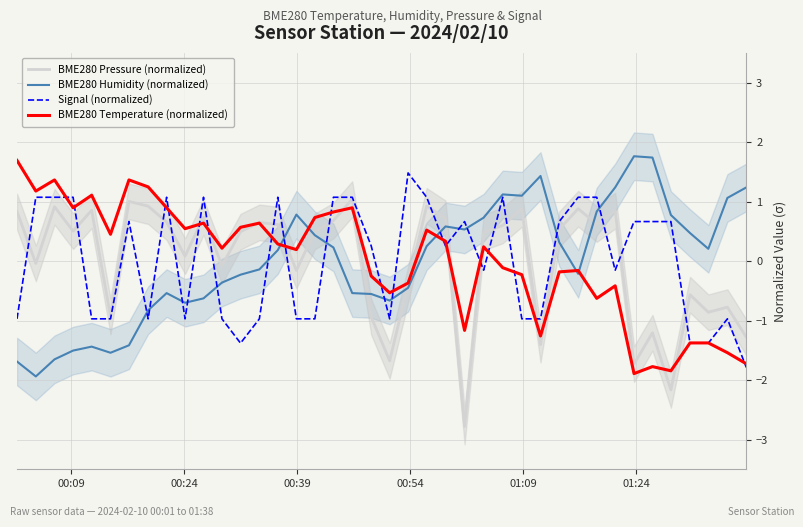

What is the lowest value of the Signal (normalized) series?

-1.8